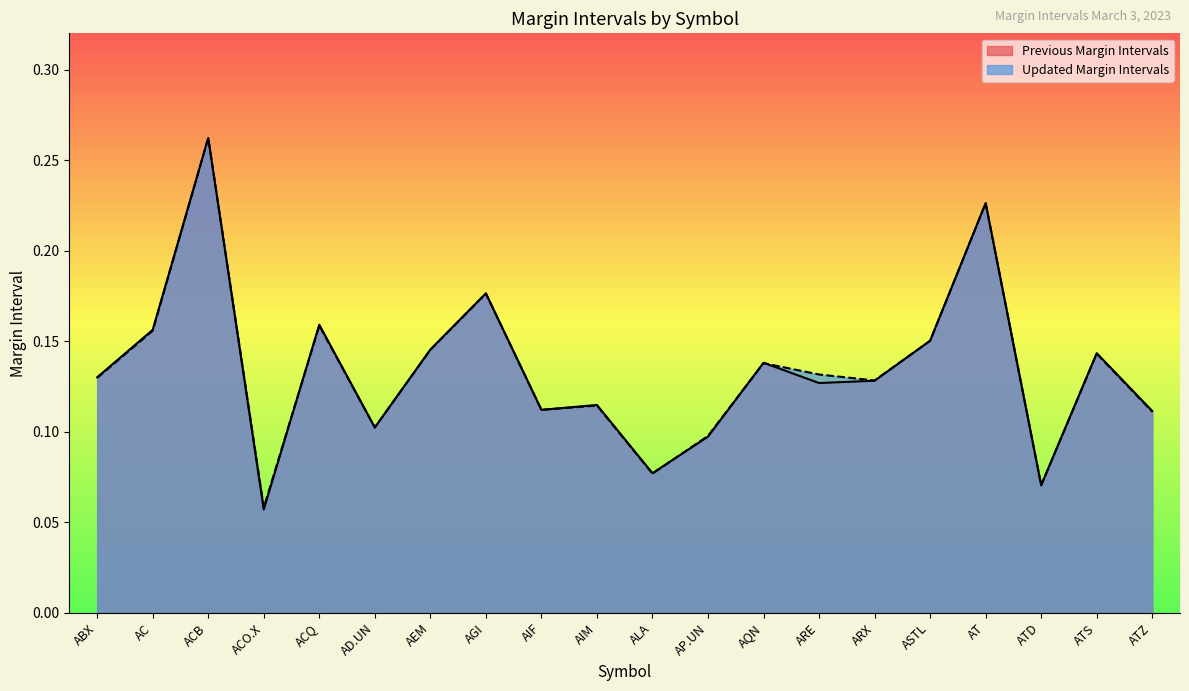

At which label is Updated Margin Intervals closest to 0?

ACO.X